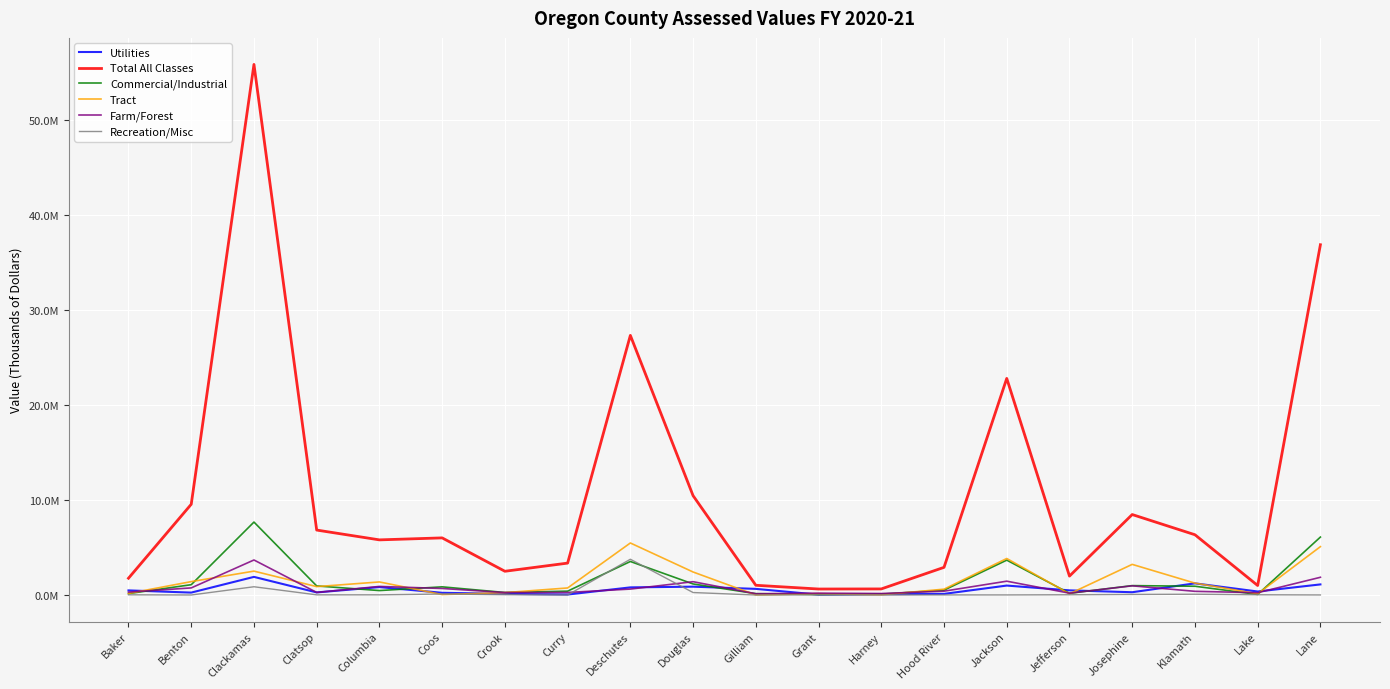

What is the average value of the Farm/Forest series?

758612